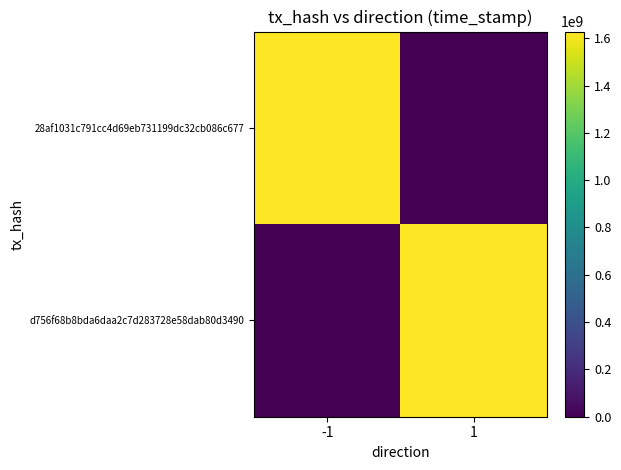

Rank the series by their average value, from highest to lowest.

28af1031c791cc4d69eb731199dc32cb086c677, d756f68b8bda6daa2c7d283728e58dab80d3490